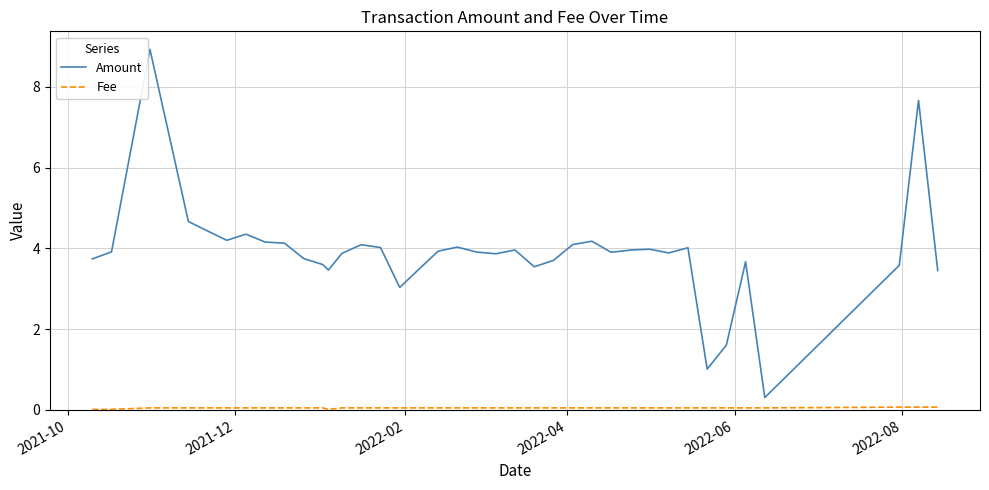

Which series has the largest total across all categories?

Amount